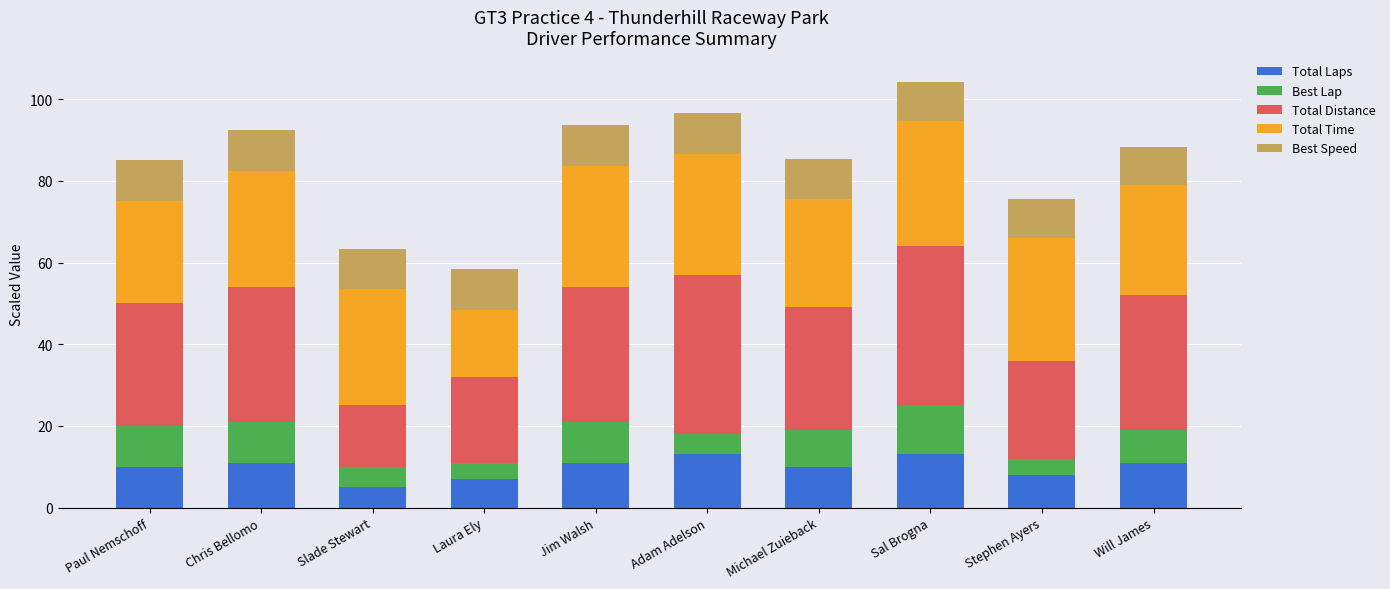

What is the lowest value of the Total Laps series?

5.0